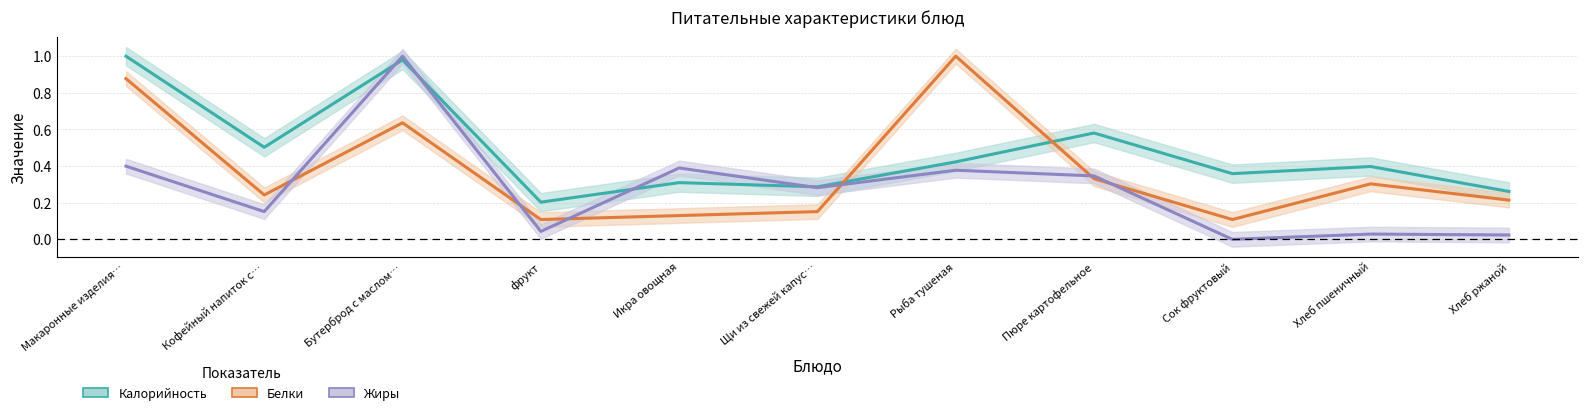

The Калорийность series shows 0.6 at Рыба тушеная. True or false?

False